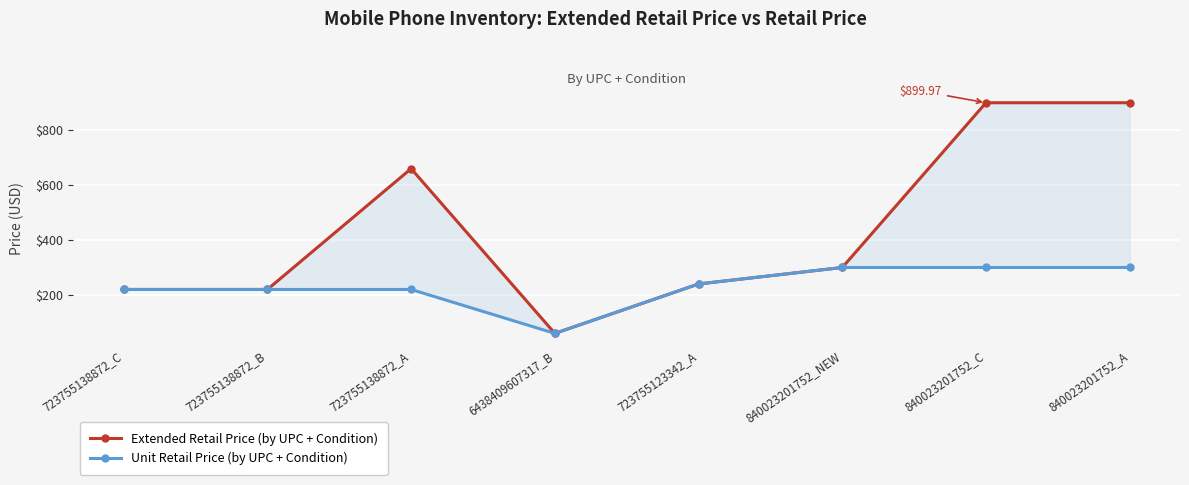

Reading right to left, extract all data points from this chart.

Extended Retail Price (by UPC + Condition): 840023201752_A=900.0	840023201752_C=900.0	840023201752_NEW=300.0	723755123342_A=240.0	6438409607317_B=60.0	723755138872_A=660.0	723755138872_B=220.0	723755138872_C=220.0
Unit Retail Price (by UPC + Condition): 840023201752_A=300.0	840023201752_C=300.0	840023201752_NEW=300.0	723755123342_A=240.0	6438409607317_B=60.0	723755138872_A=220.0	723755138872_B=220.0	723755138872_C=220.0